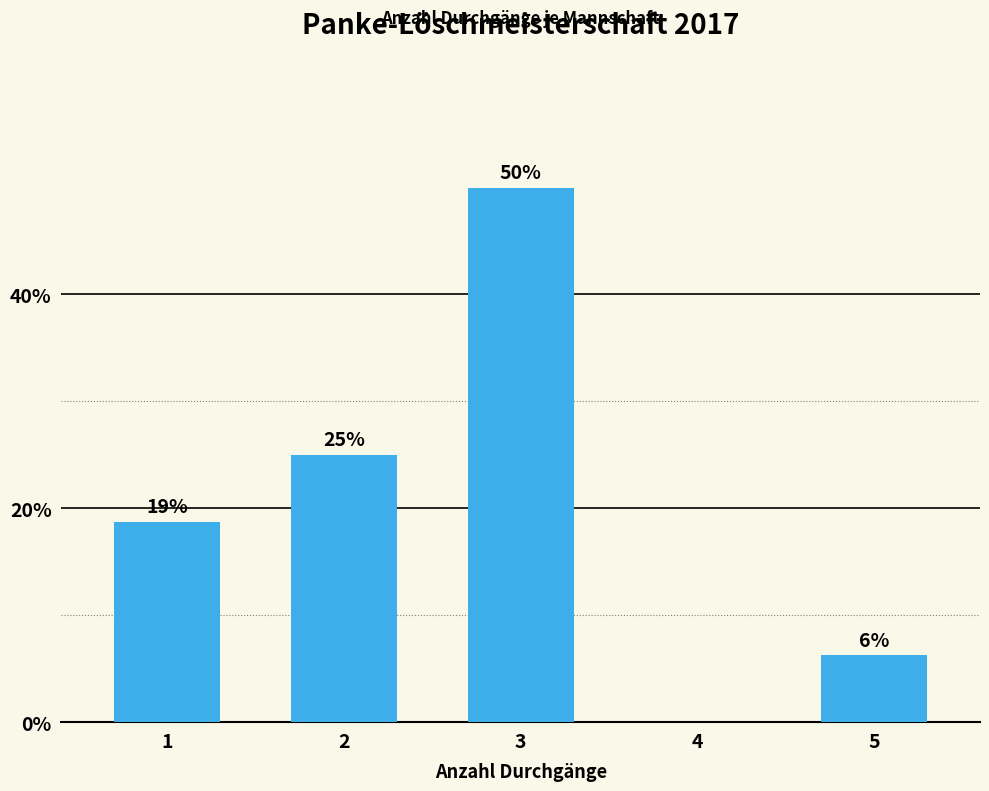

What is the average value?

20.0